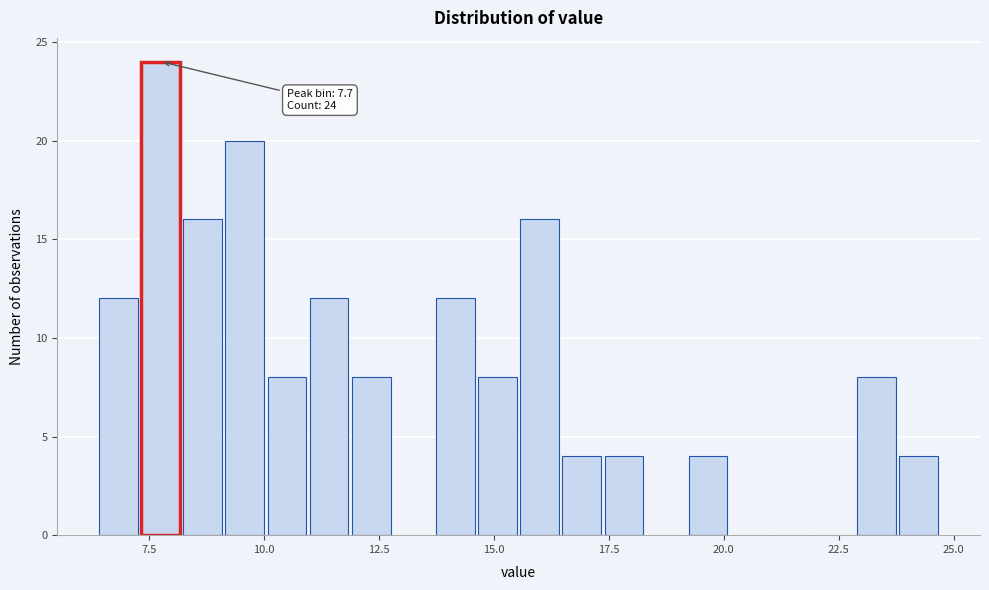

Around what value on the x-axis is the tallest bar? Give the approximate position of its centre, as read against the axis.

7.5